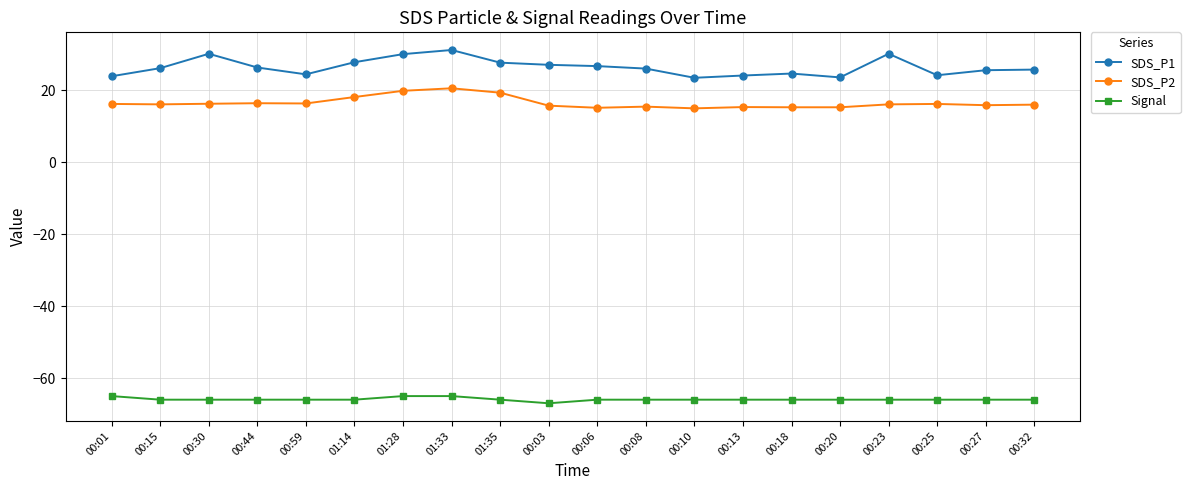

Which category has the lowest value in the Signal series?

00:03